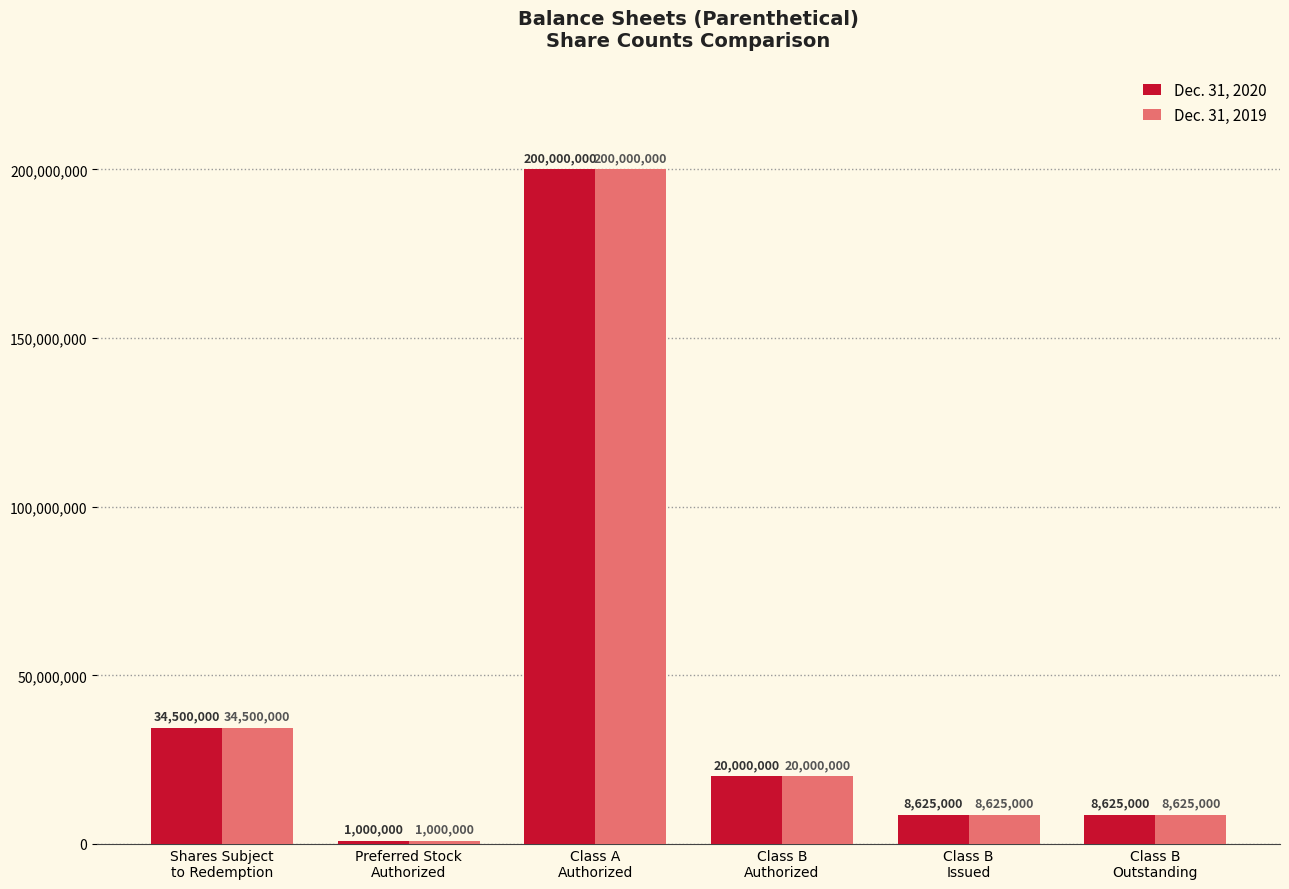

How many series are shown in this chart?

2